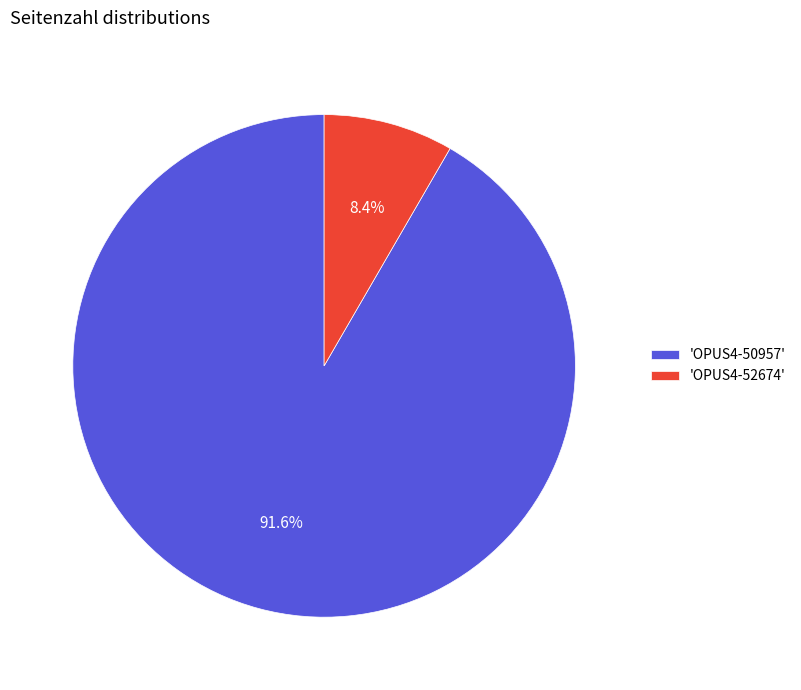

Between 'OPUS4-52674' and 'OPUS4-50957', which is larger?

'OPUS4-50957'